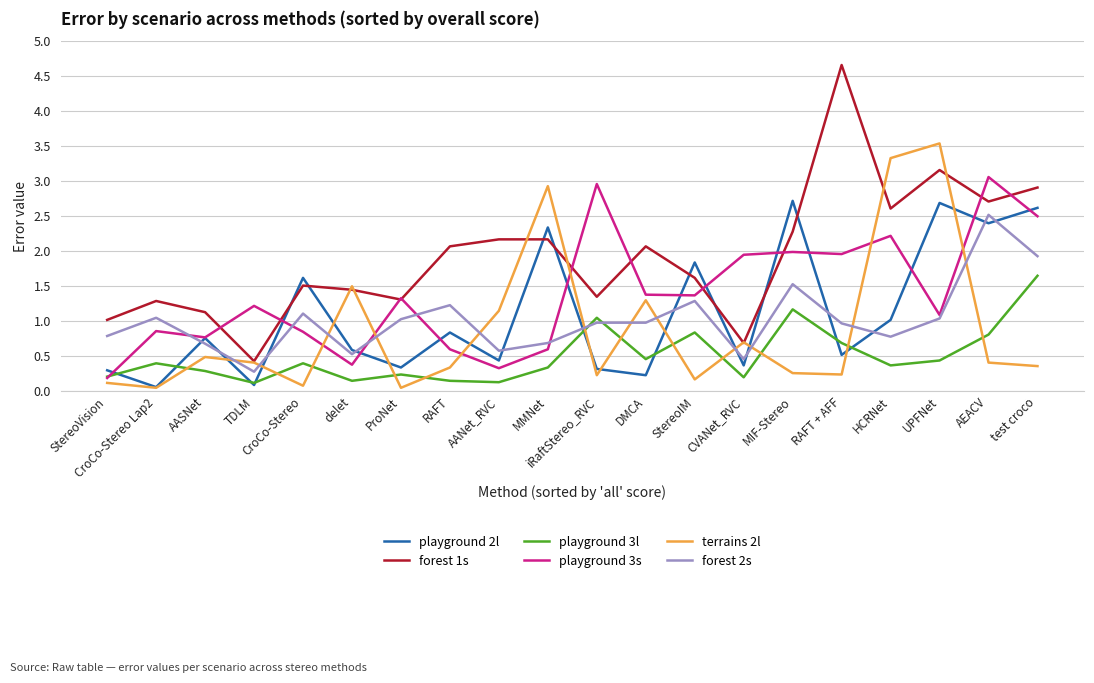

Is it true that playground 2l equals 0.3 at ProNet?

True